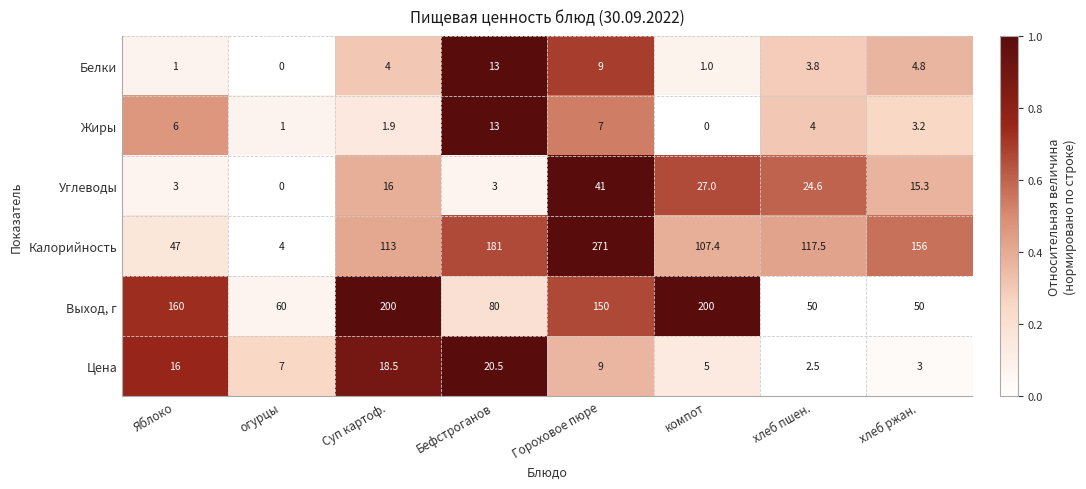

At Суп картоф., list the series in order from smallest to largest.

Жиры, Белки, Углеводы, Цена, Калорийность, Выход, г